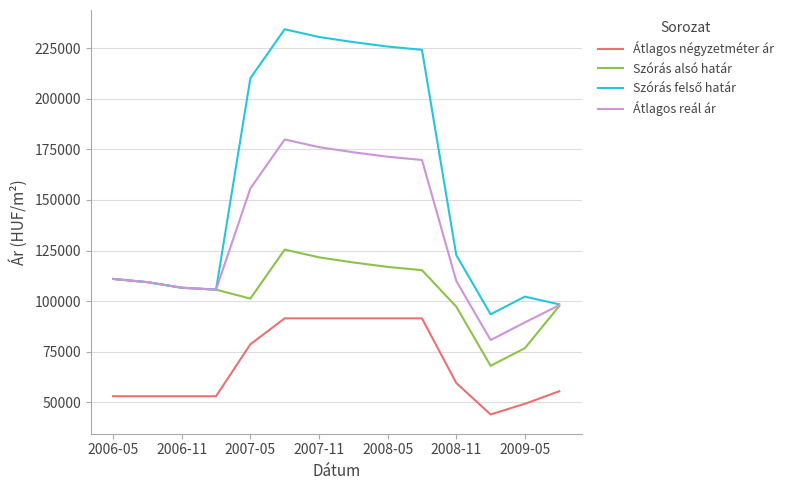

What is the smallest value displayed?

44000